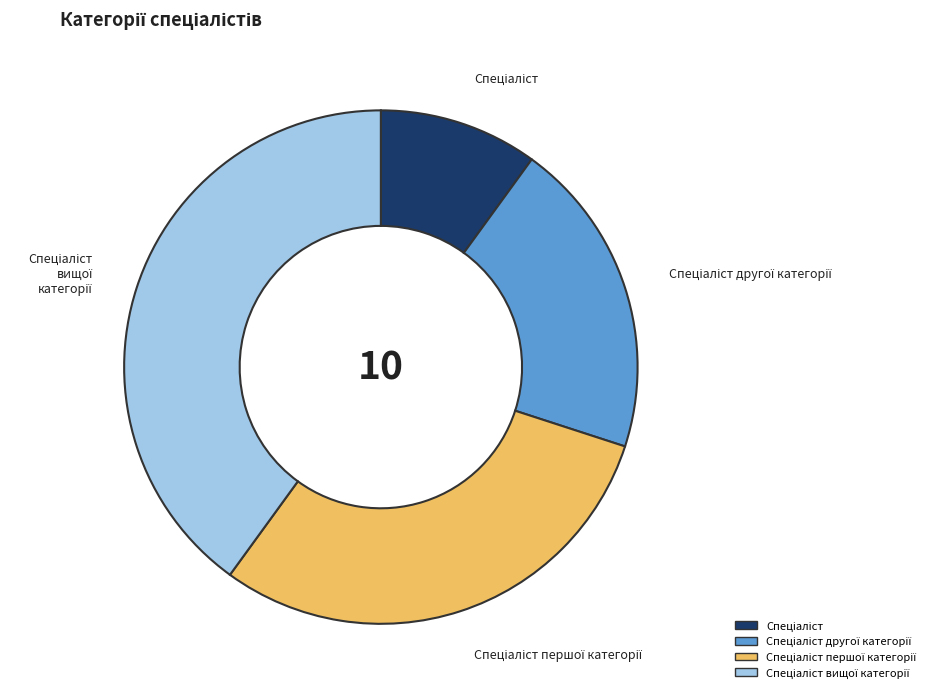

Is there a majority slice in this chart?

No